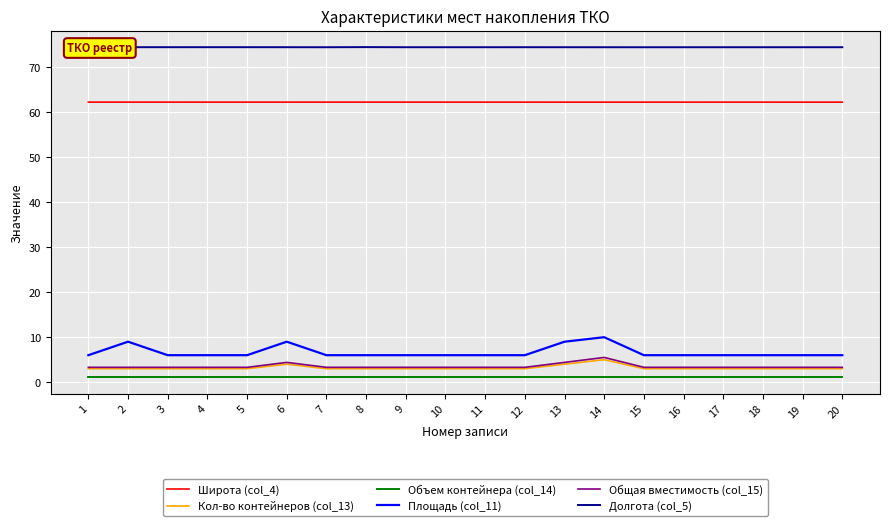

The value of Широта (col_4) at 5 is 62.3. True or false?

True